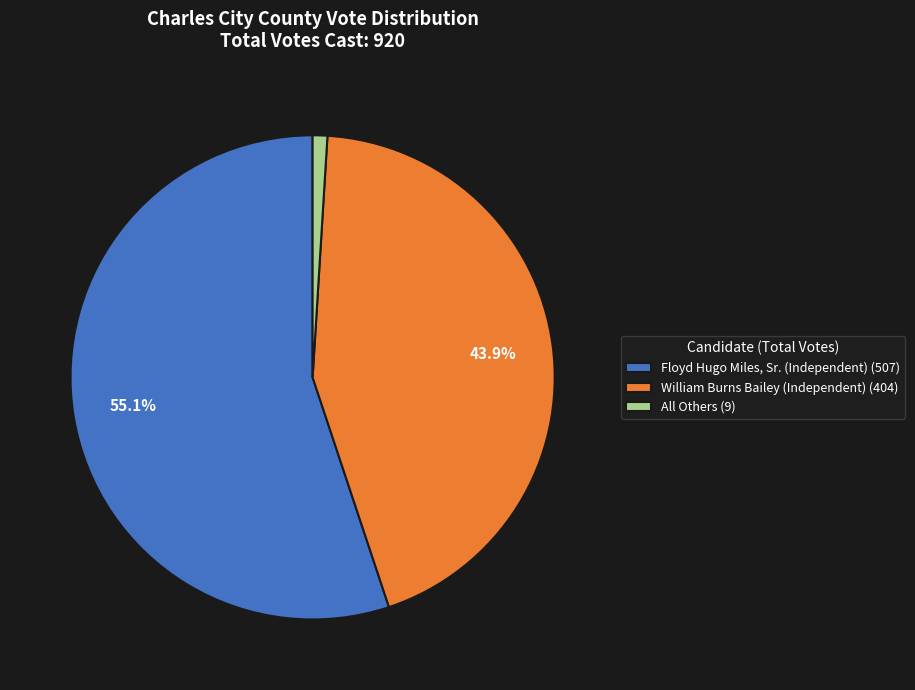

Do Floyd Hugo Miles, Sr. (Independent) (507) and William Burns Bailey (Independent) (404) together represent more than half of the pie?

Yes